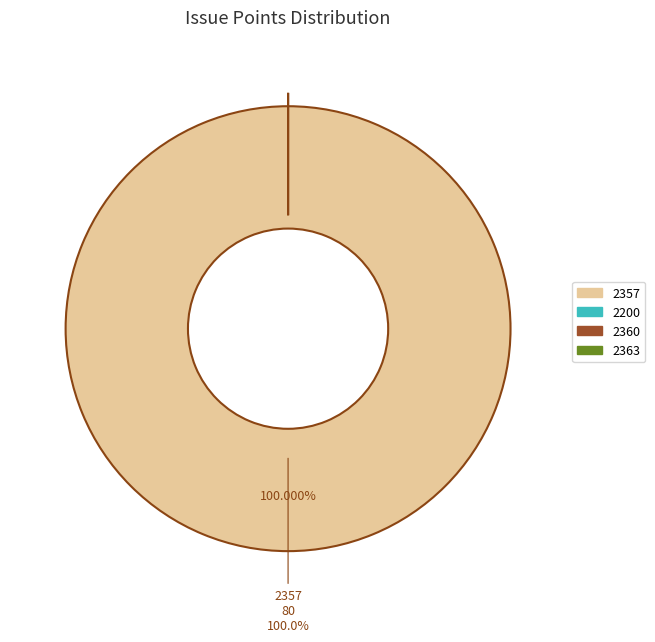

Is the sum of 2363 and 2360 greater than half?

No